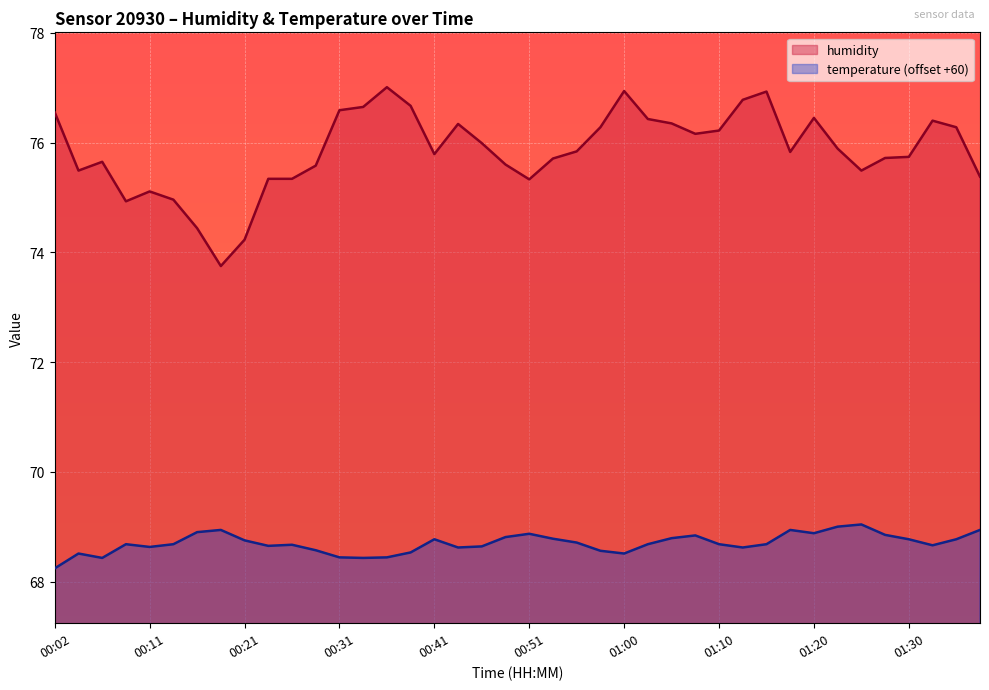

What is the maximum value for humidity?

77.0